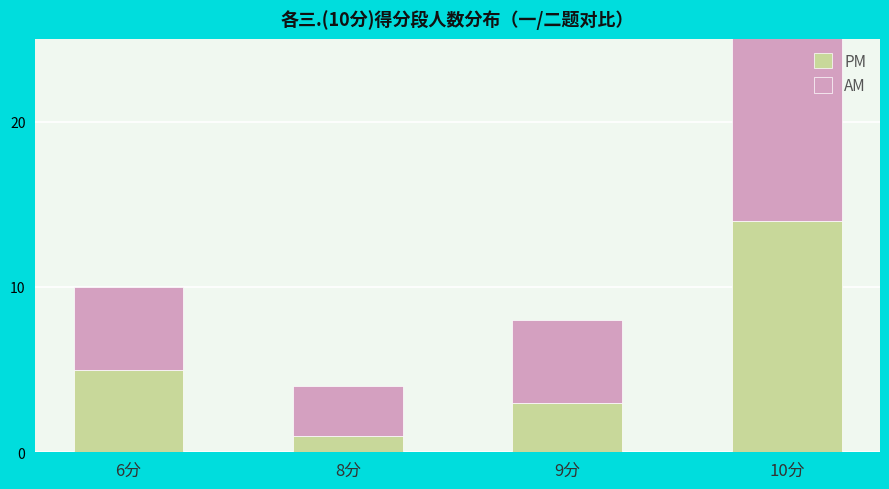

What is the value of the AM bar at the 3rd from the left?

5